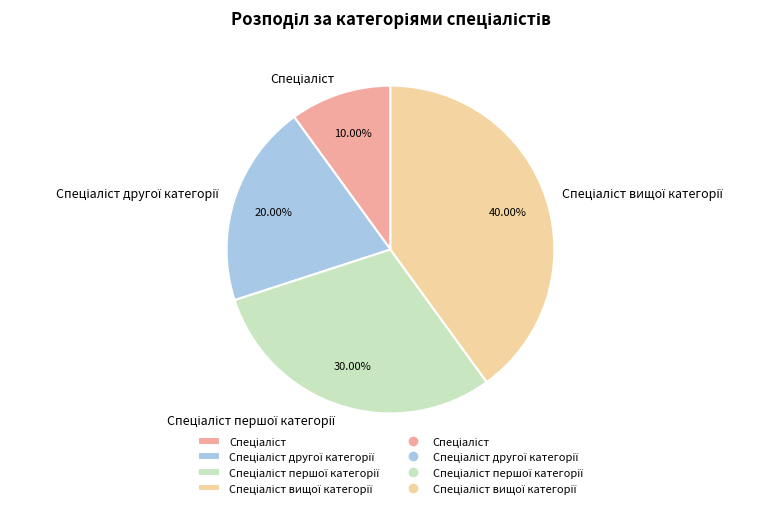

Is there a majority slice in this chart?

No